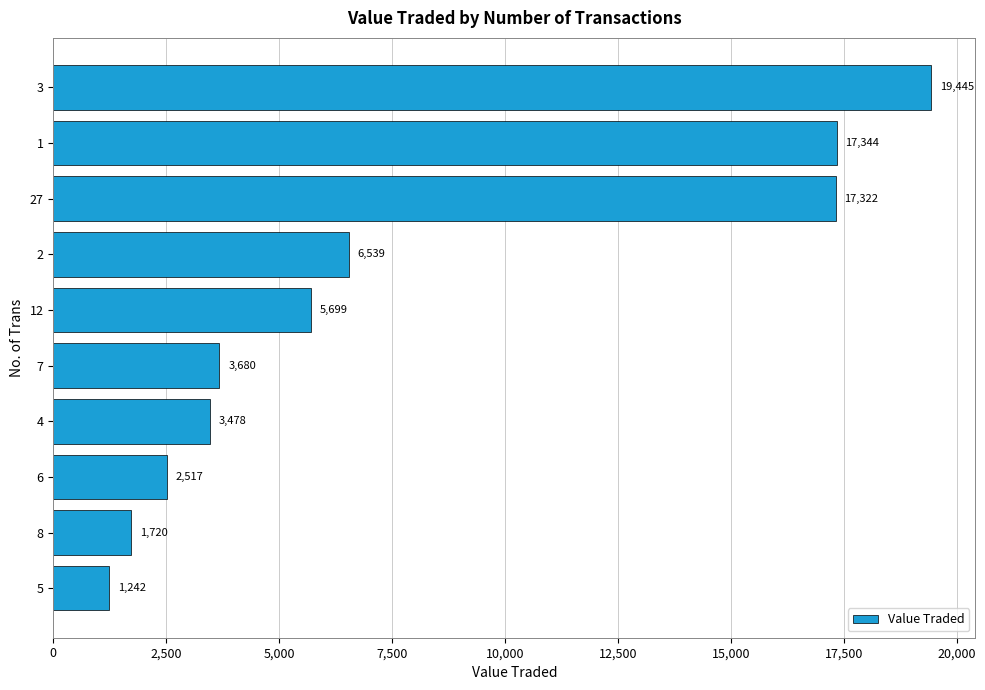

Reading top to bottom, what are all the values shown in this chart?

3=19445	1=17344	27=17322	2=6539	12=5699	7=3680	4=3478	6=2517	8=1720	5=1242